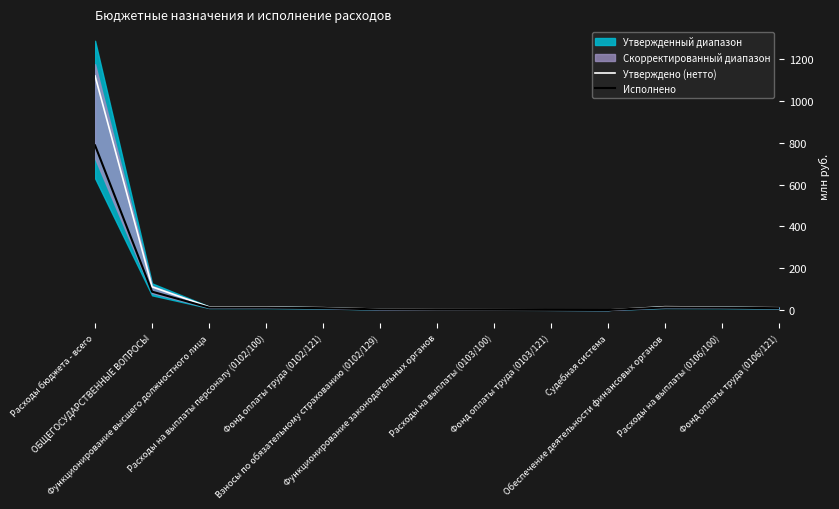

What is the label of the 7th point from the right?

Функционирование законодательных органов